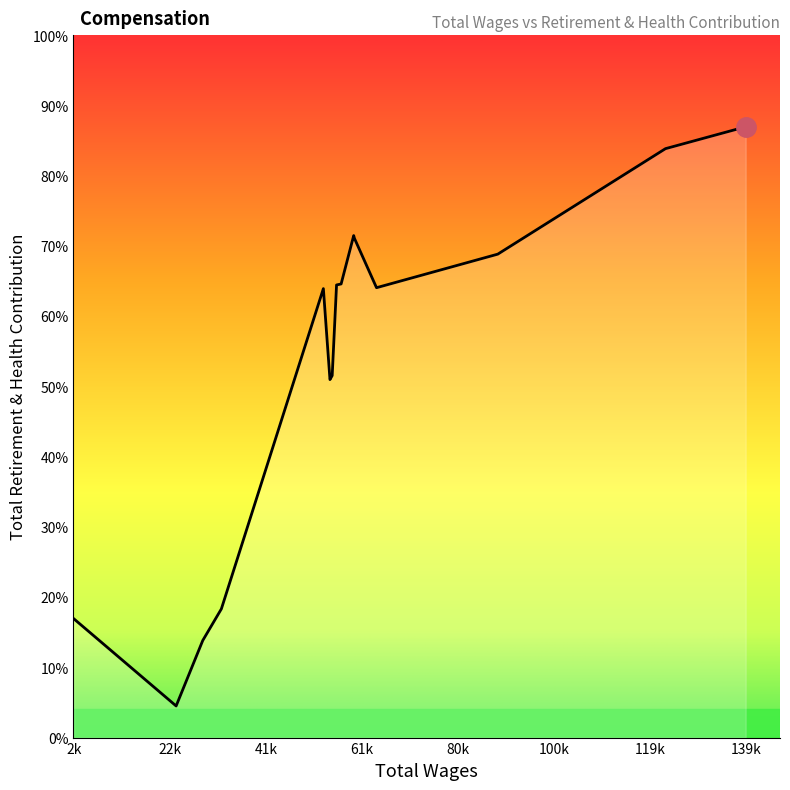

Rank the categories by value from highest to lowest.

139110.0, 122845.0, 59611.0, 59764.0, 88834.0, 57062.0, 56133.0, 64238.0, 53460.0, 55251.0, 54797.0, 32776.0, 2915.0, 29002.0, 23601.0